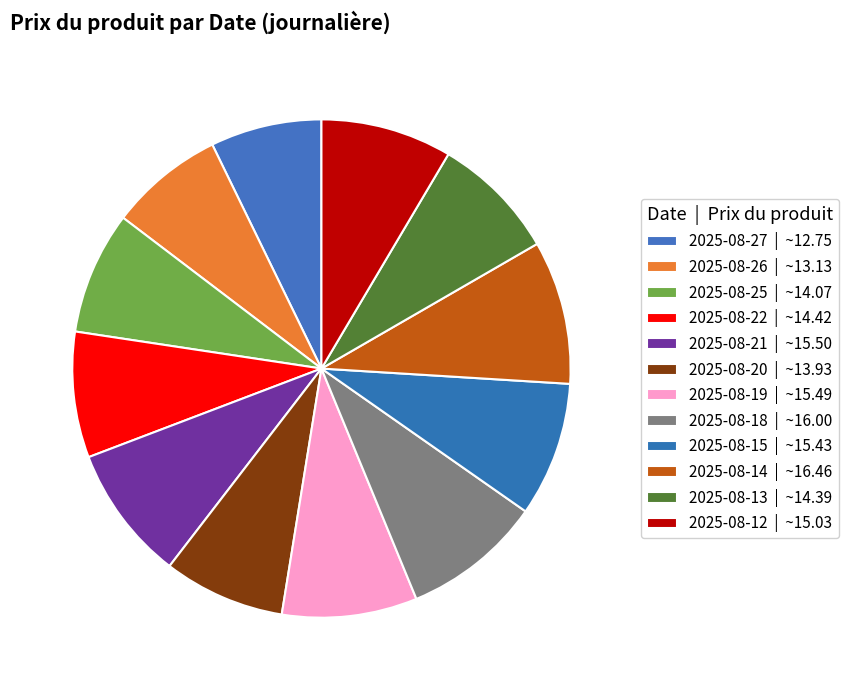

What is the change in value from 2025-08-18 to 2025-08-12?

-1.0